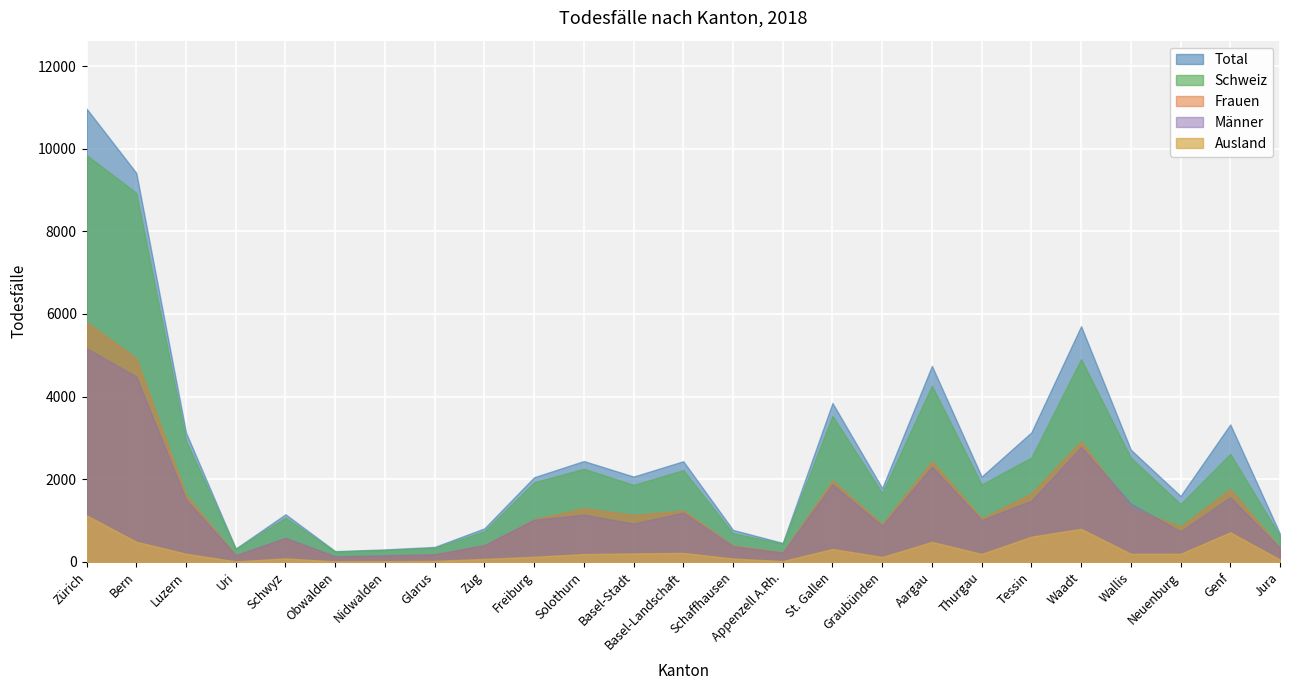

What is the difference between the maximum and minimum values in the Männer series?

5037